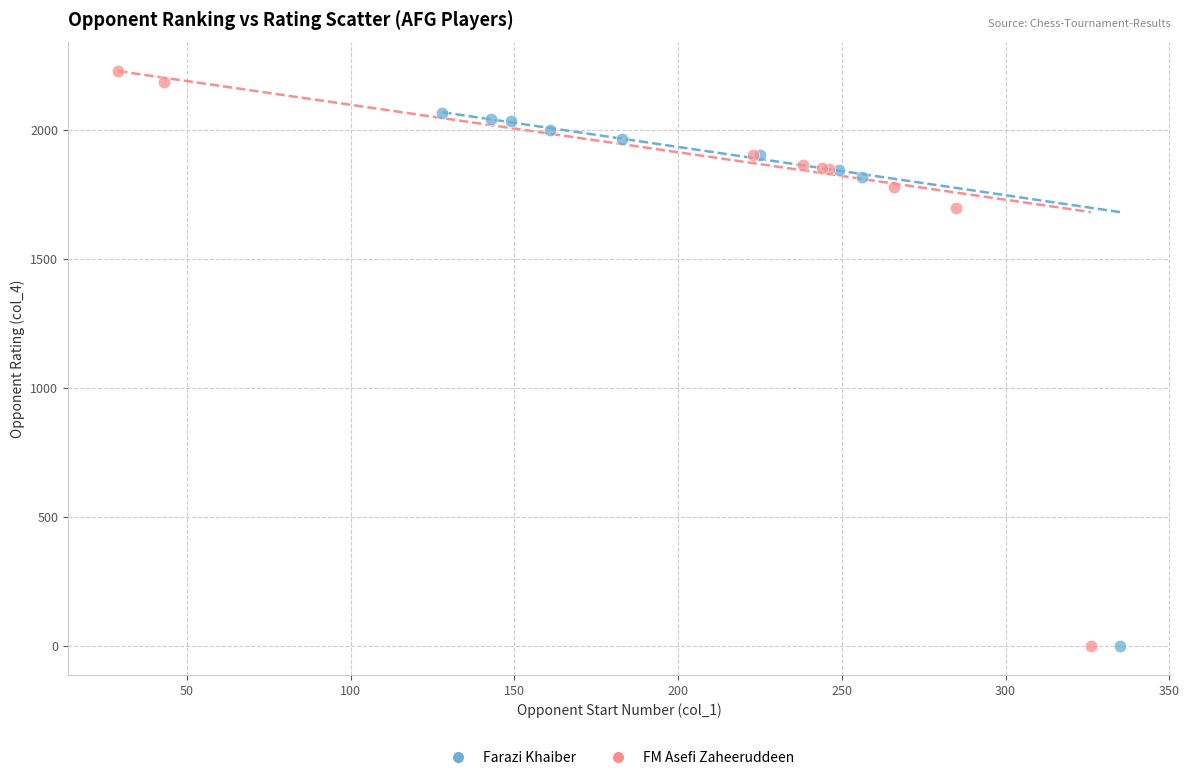

Which series reaches the maximum Y coordinate?

FM Asefi Zaheeruddeen